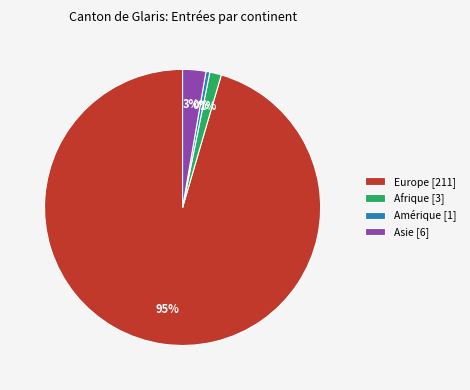

The Europe [211] slice represents 86% of the pie. True or false?

False